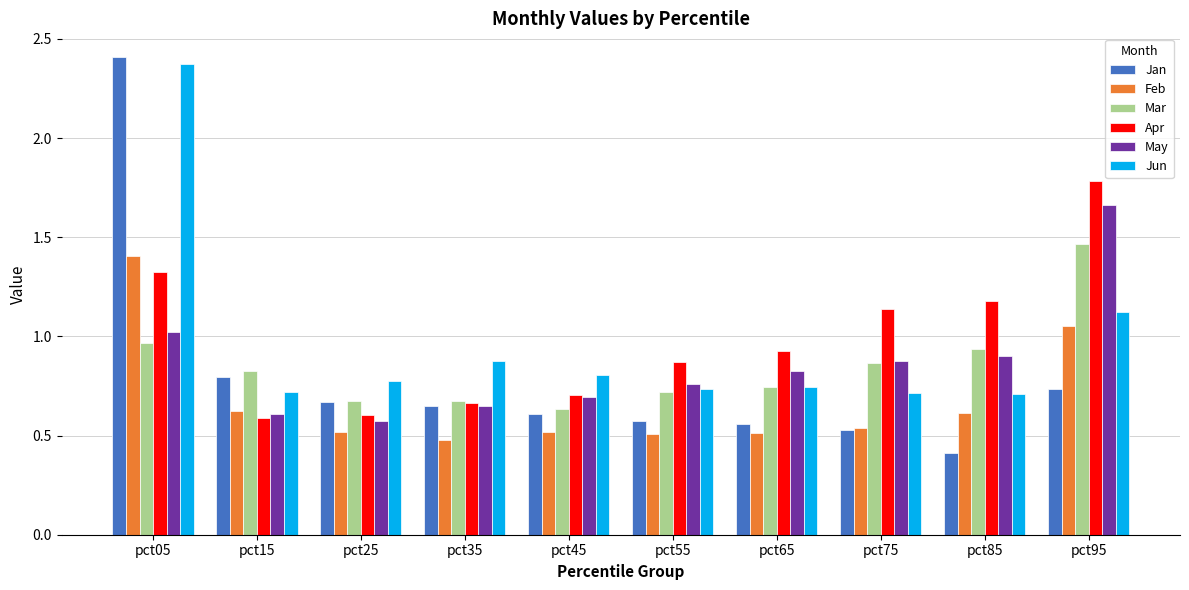

The Mar series shows 0.8 at pct15. True or false?

True